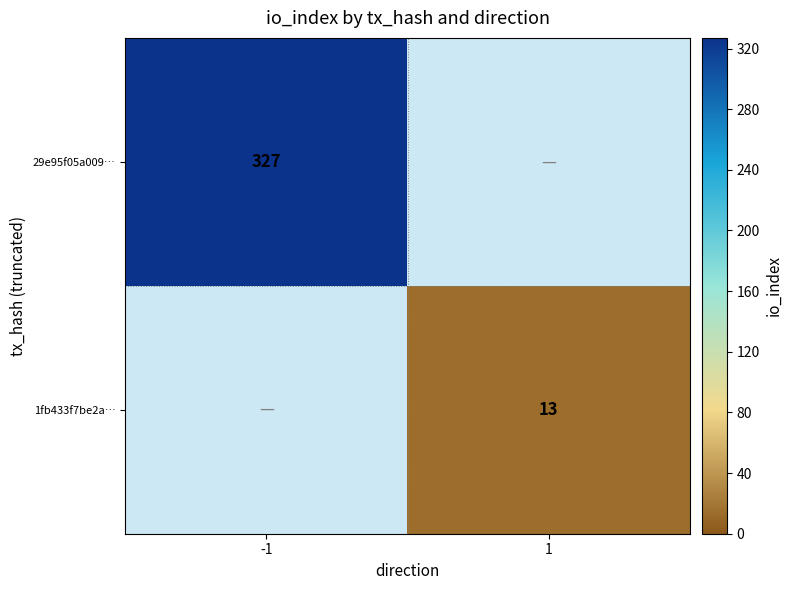

How many categories are shown in the chart?

2